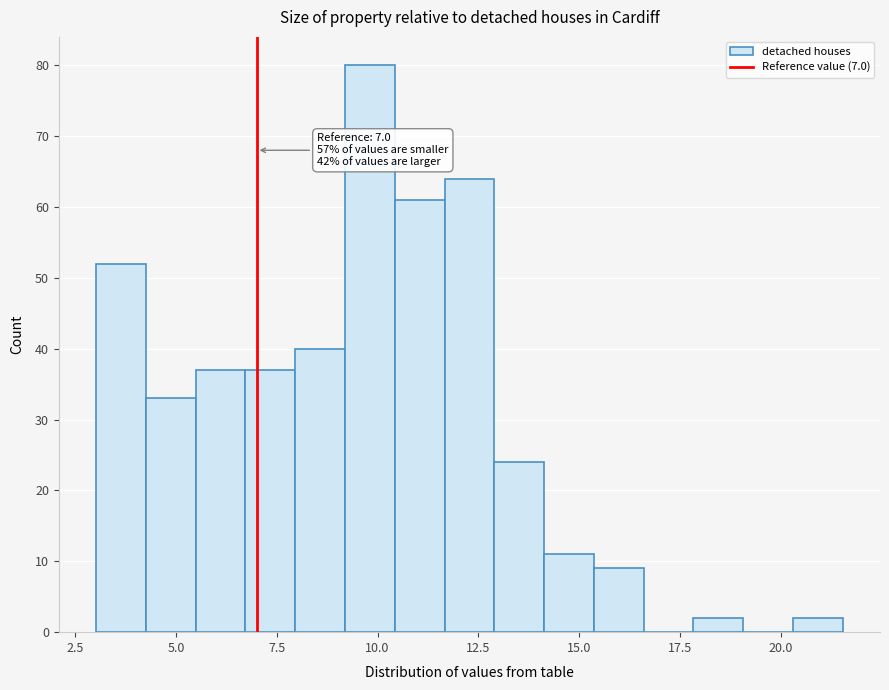

Around what value on the x-axis is the tallest bar? Give the approximate position of its centre, as read against the axis.

10.0